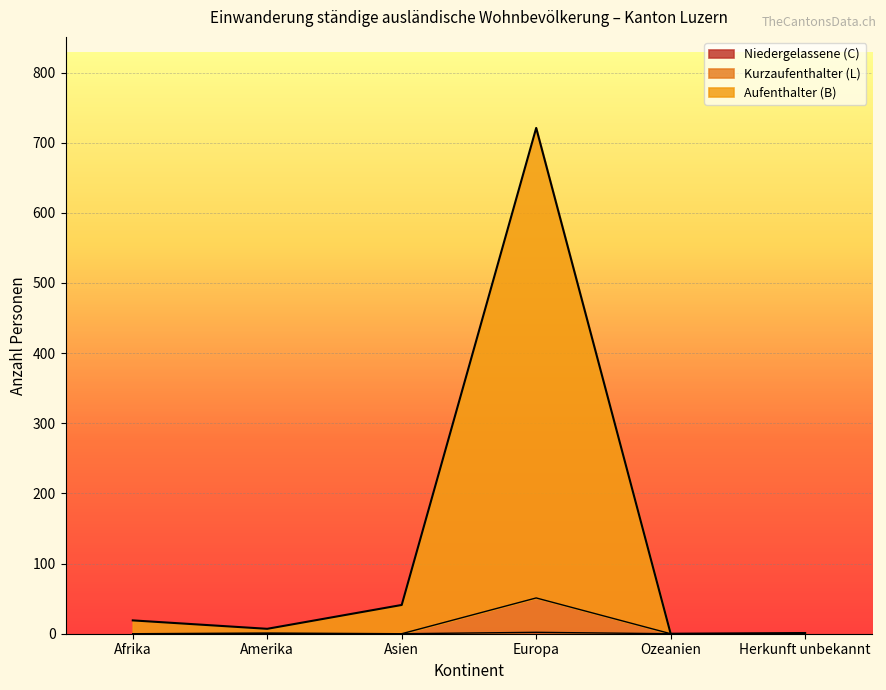

How many values in the Kurzaufenthalter (L) Total series exceed 0?

2